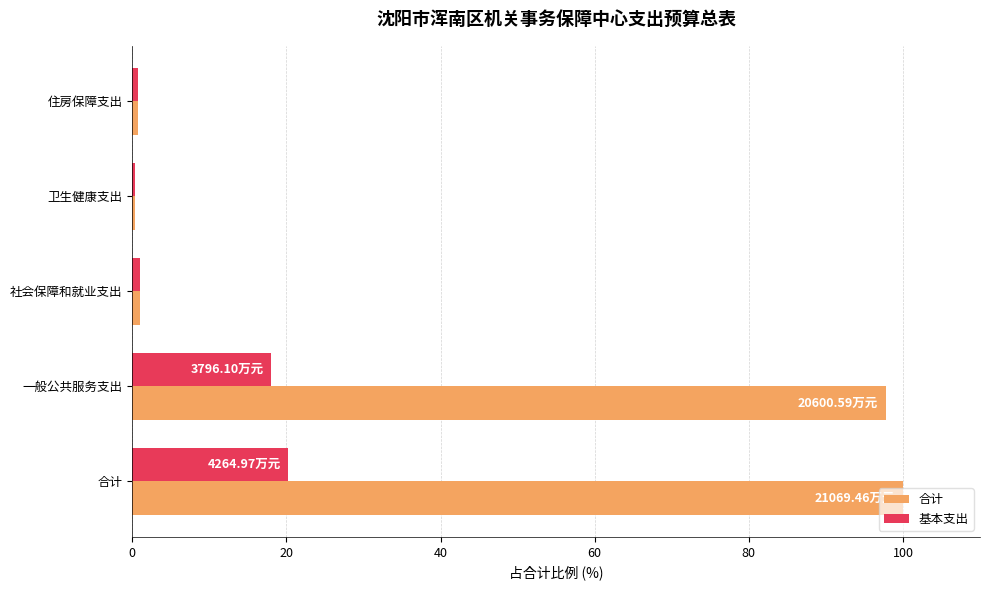

At which label does 合计 reach its peak?

合计